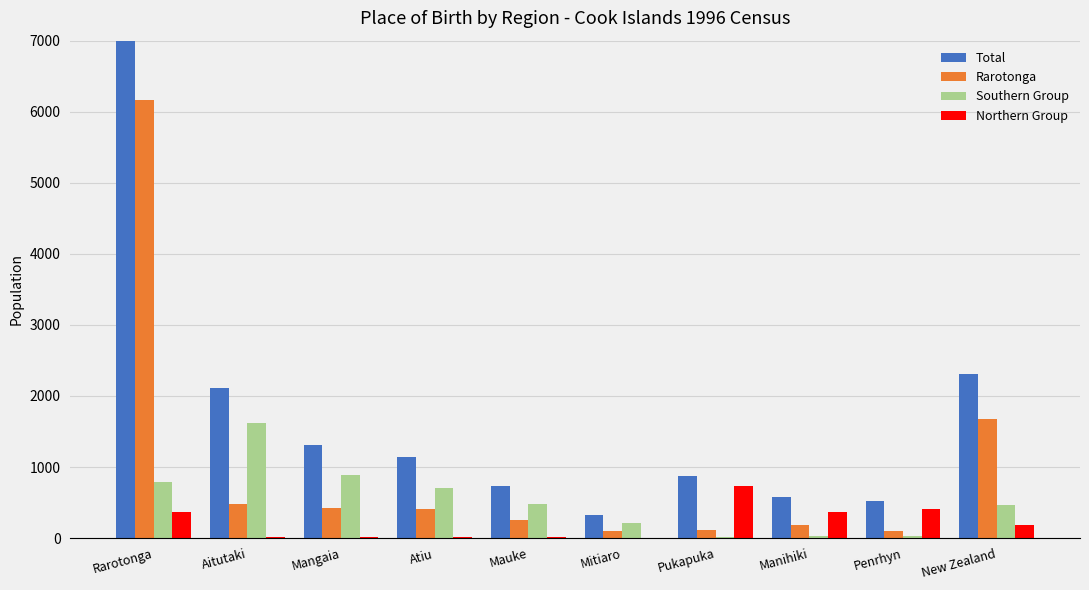

The value of Southern Group at Pukapuka is 20. True or false?

True